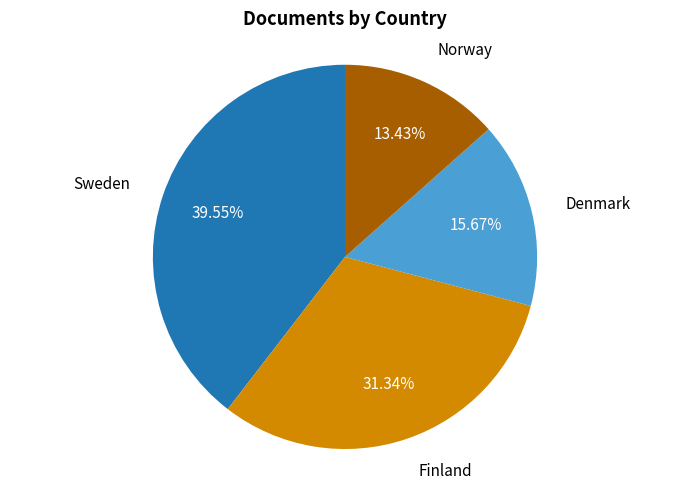

Is there a majority slice in this chart?

No